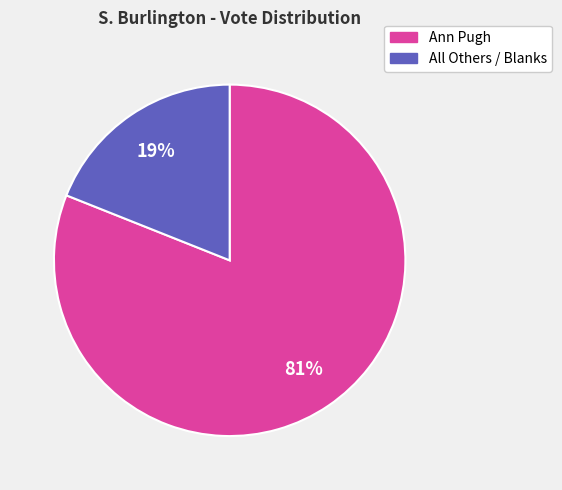

What percentage is the Ann Pugh slice, to the nearest percent?

81%